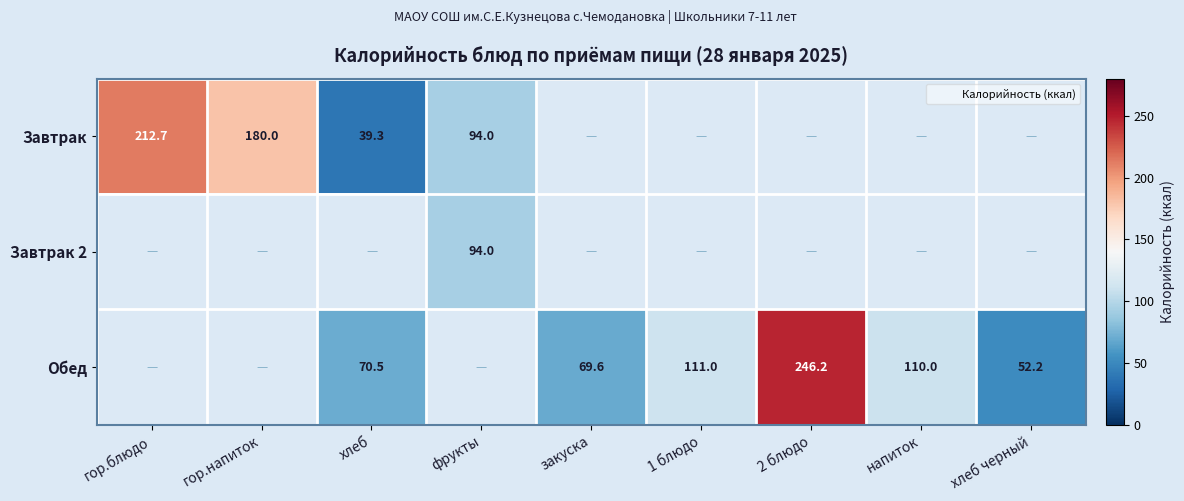

At 1 блюдо, list the series in order from largest to smallest.

Завтрак, Завтрак 2, Обед